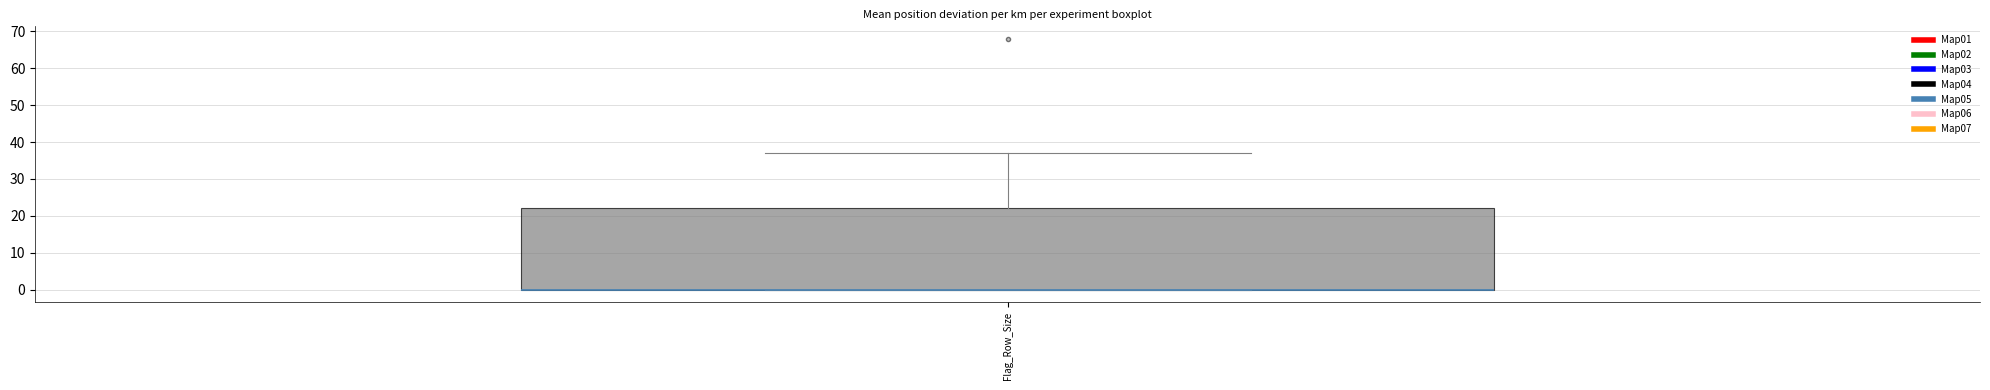

Read this box plot against the y-axis: the position of the median line, the range covered by the box, and the ends of both whiskers. The values are not printed on the chart, so give them approximately, as read against the axis.

median 0 (drawn on the box's lower edge), box 0 to 22, whiskers 0 to 37